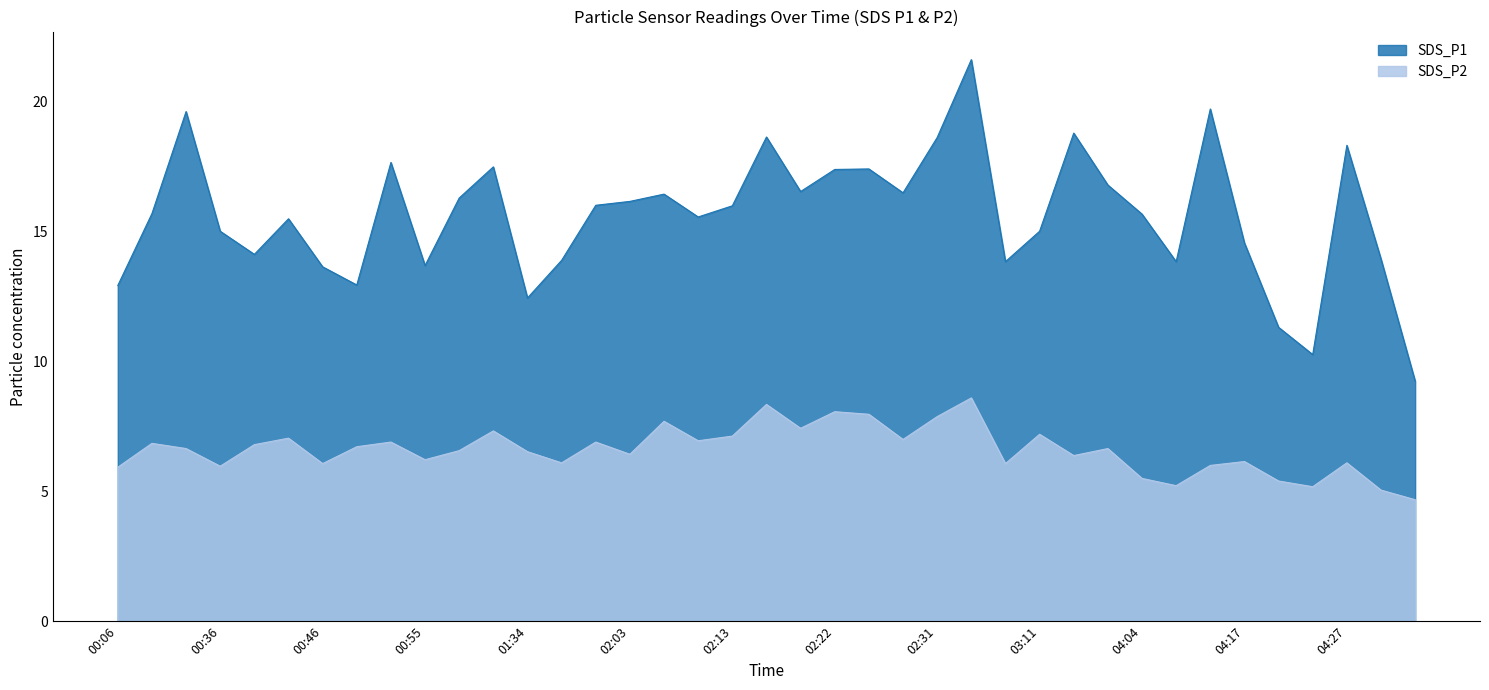

At how many categories does at least one series exceed 5?

39